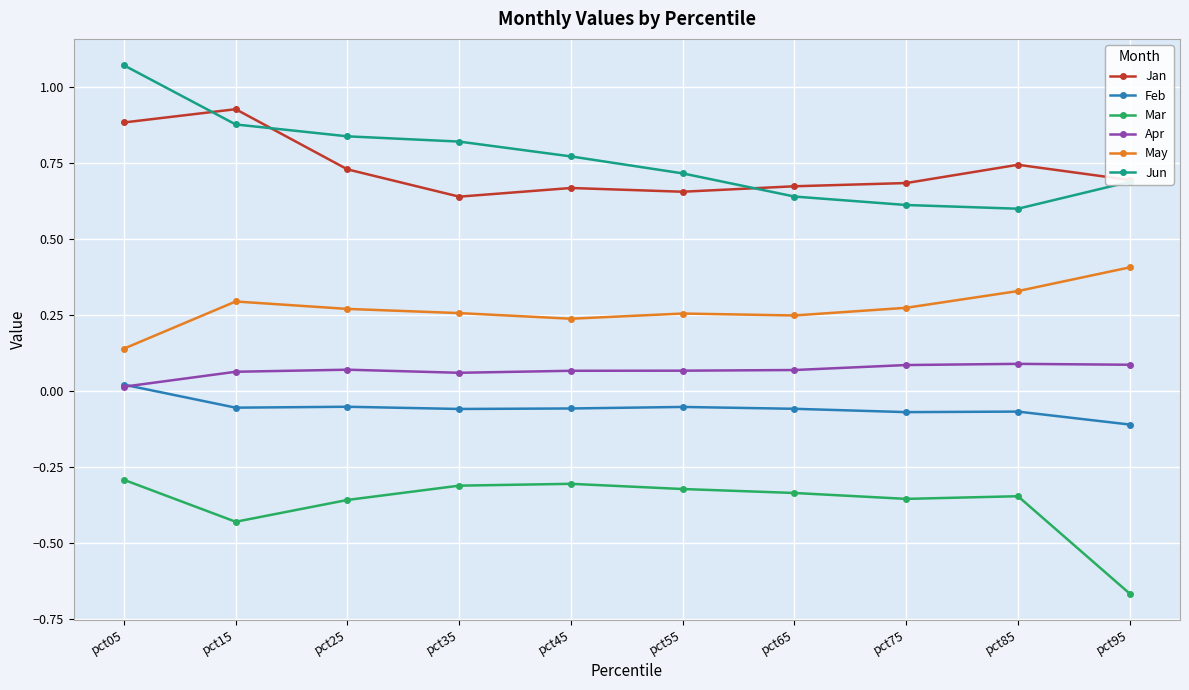

How many categories are shown in the chart?

10